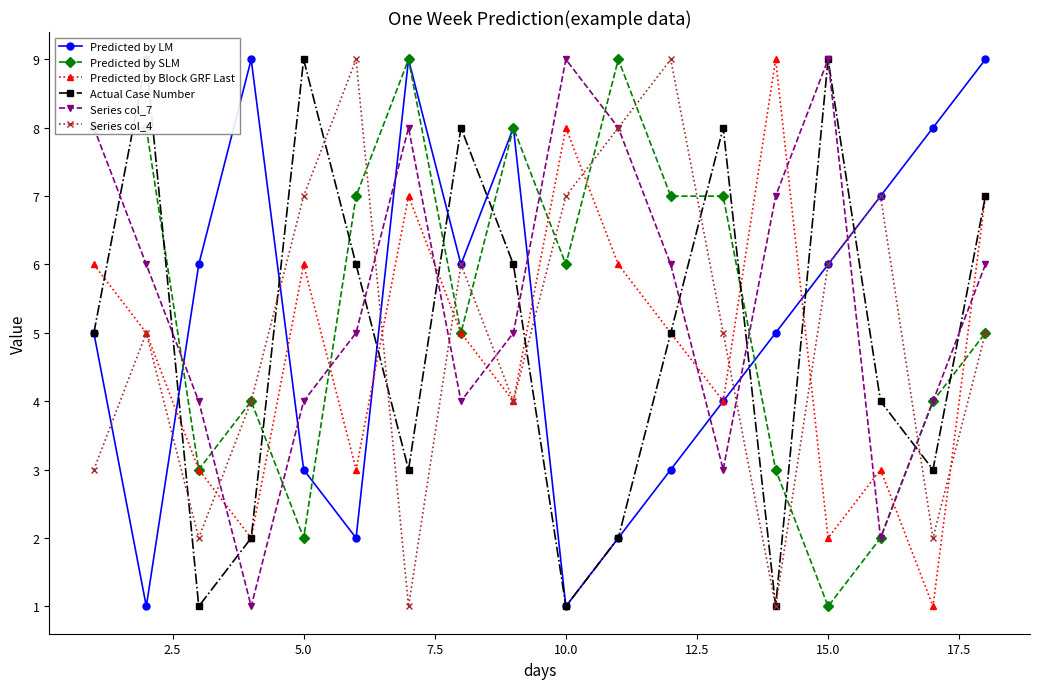

How many data points in Series col_4 are above 5?

8